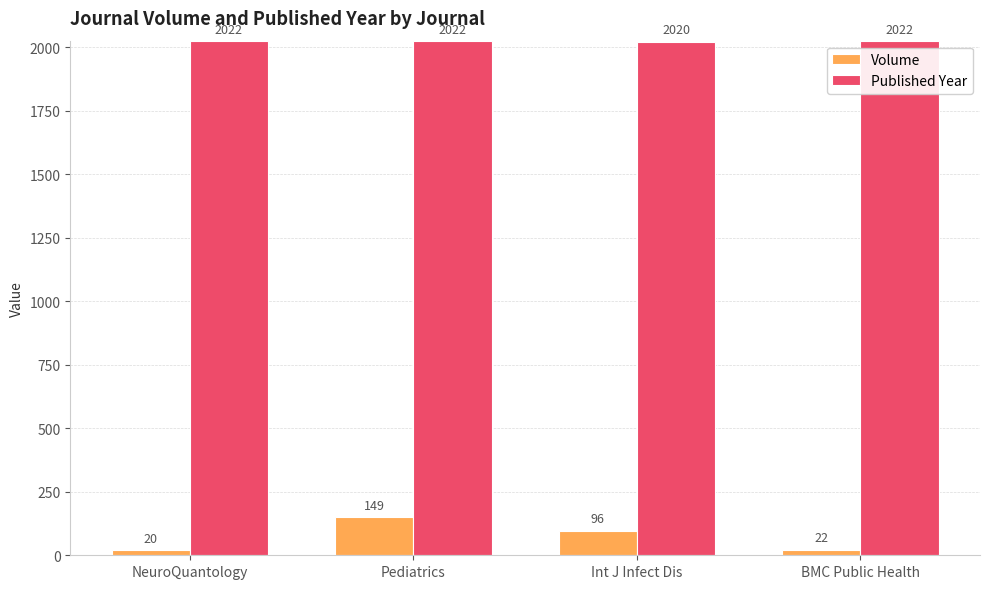

The Published Year series shows 2020 at Int J Infect Dis. True or false?

True